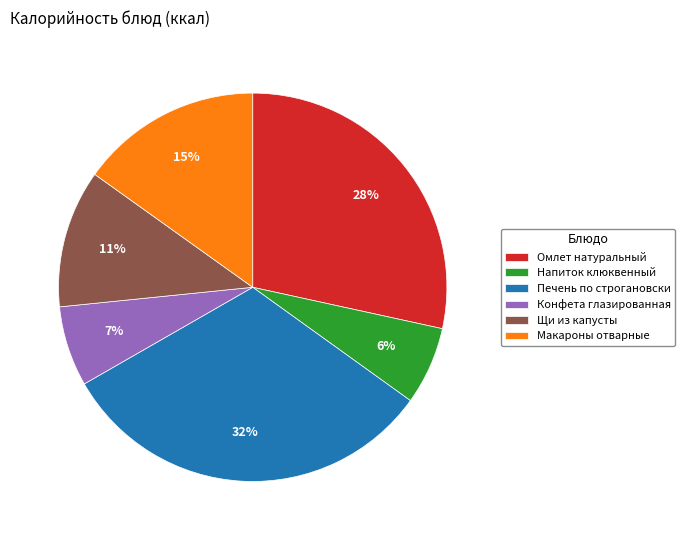

Which has a higher value, Щи из капусты or Напиток клюквенный?

Щи из капусты